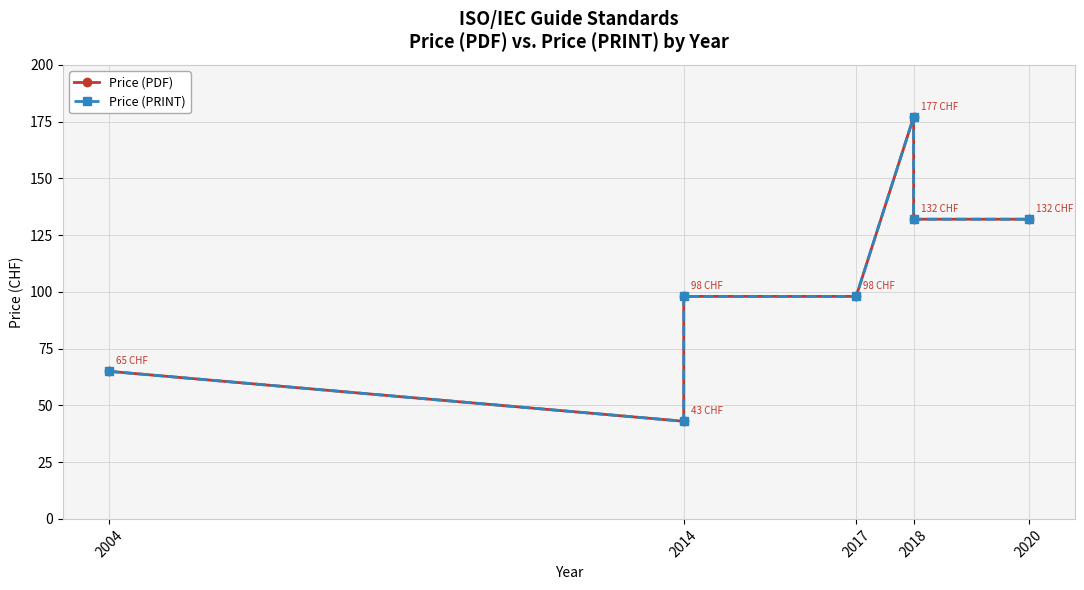

At which category does the chart reach its minimum across all series?

2014